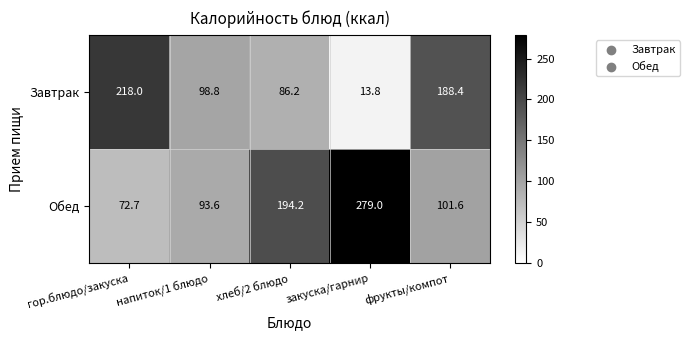

How many data points does each series have?

5